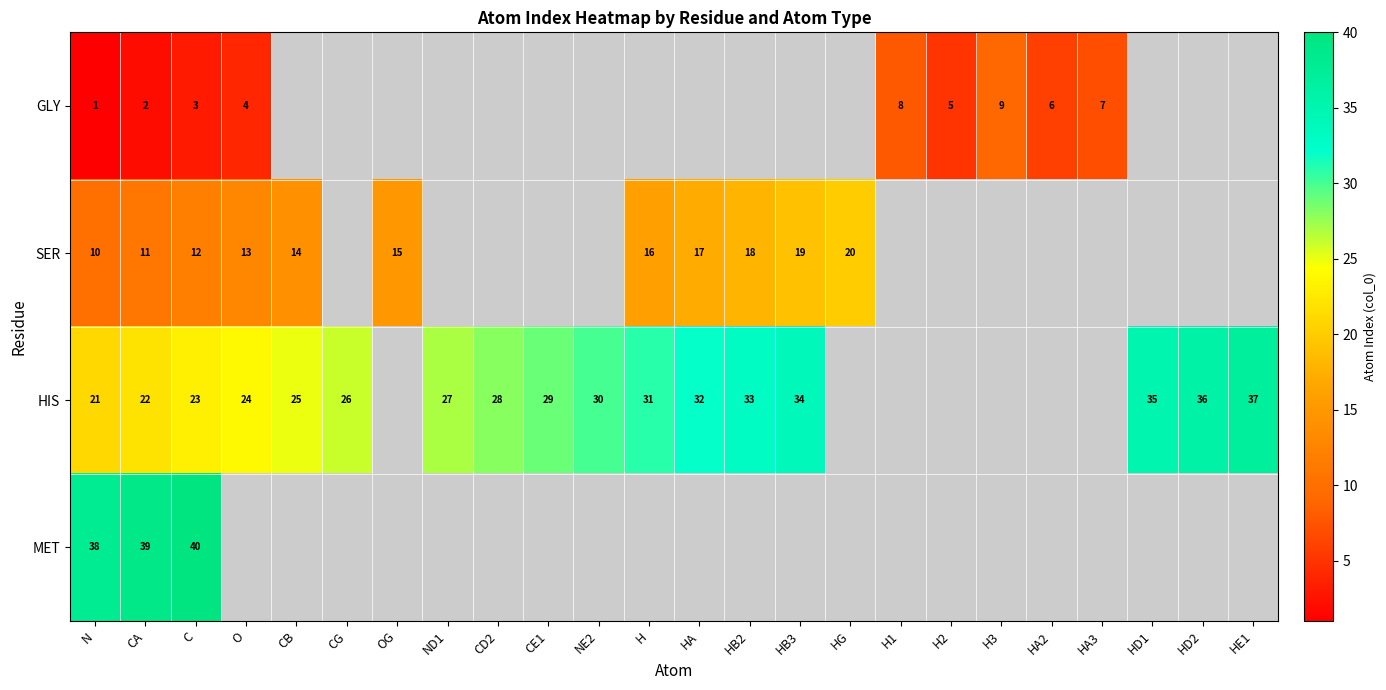

At how many categories does at least one series exceed 5?

23